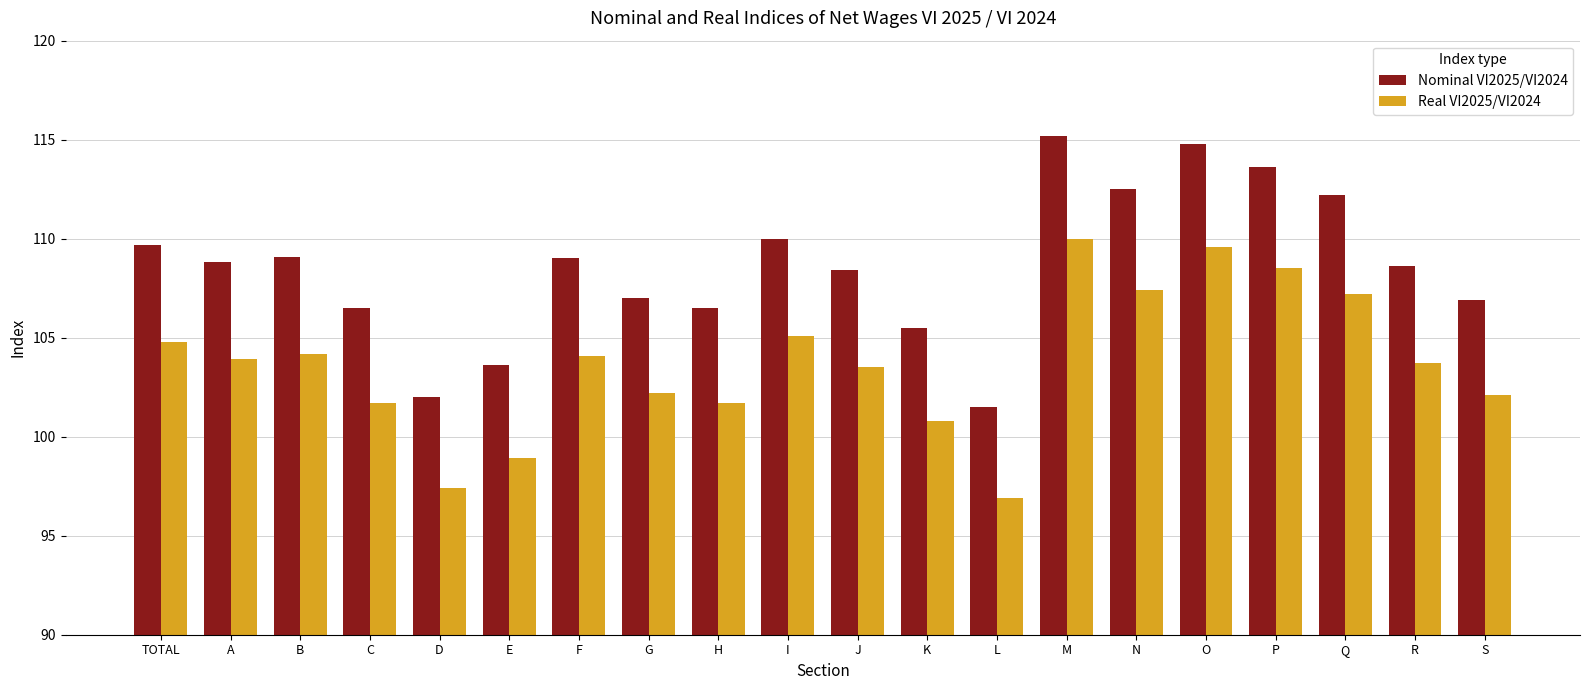

What is the difference between the maximum and minimum values in the Real VI2025/VI2024 series?

13.1